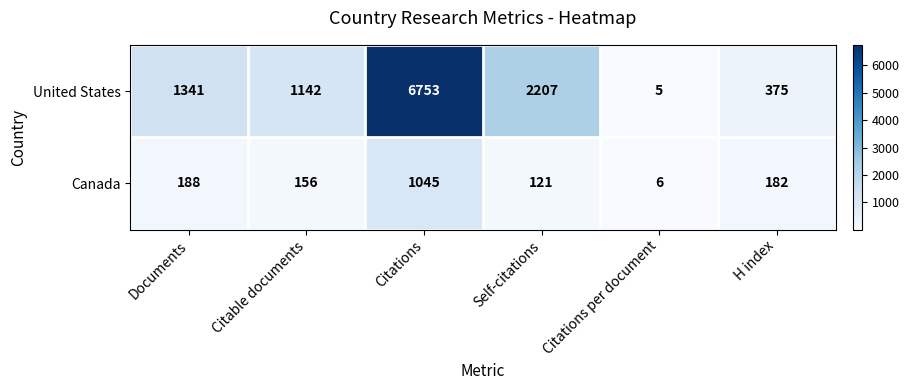

What is the difference between the second highest and minimum values in the United States series?

2202